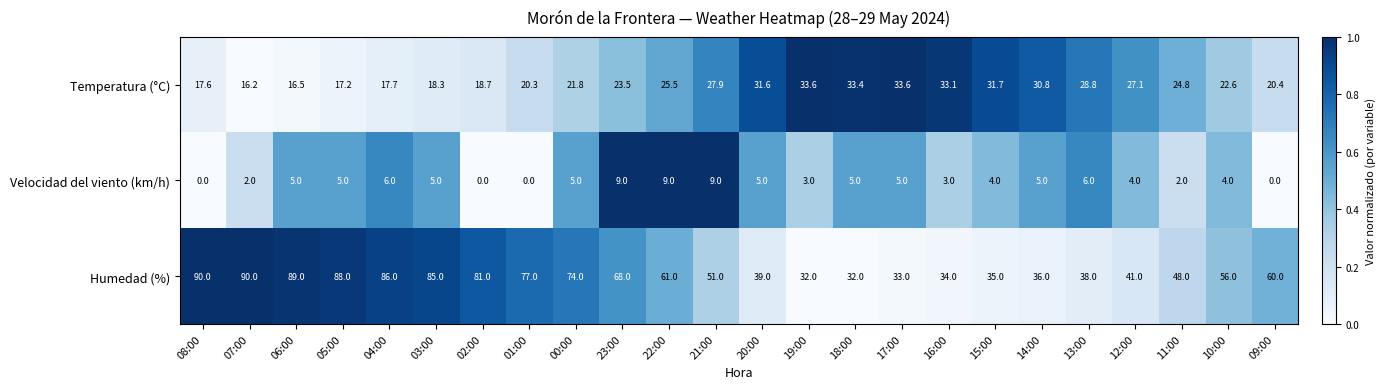

What is the average value of the Velocidad del viento (km/h) series?

4.2